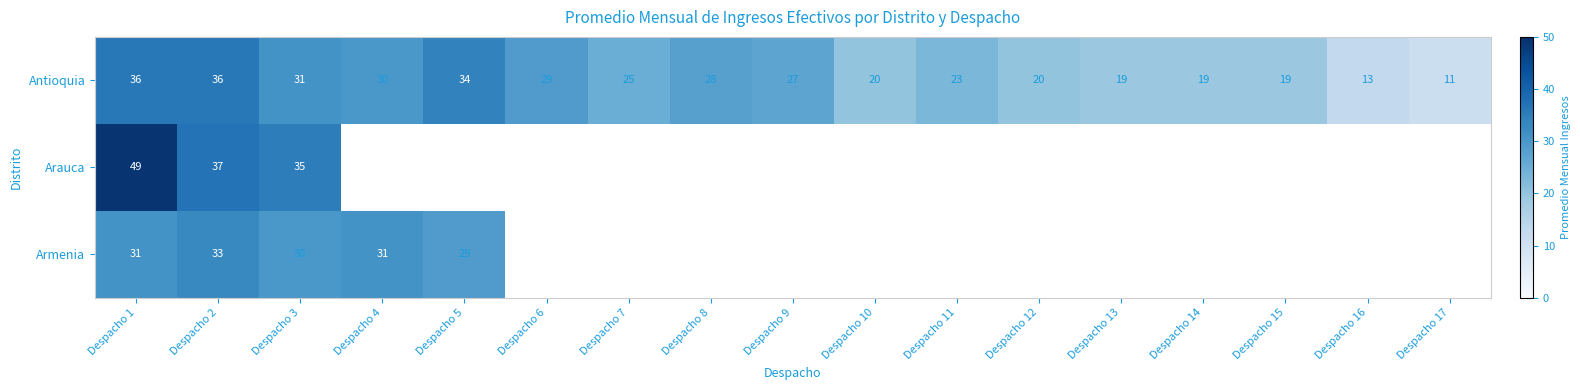

Where does the Antioquia series first go above 25?

Despacho 1